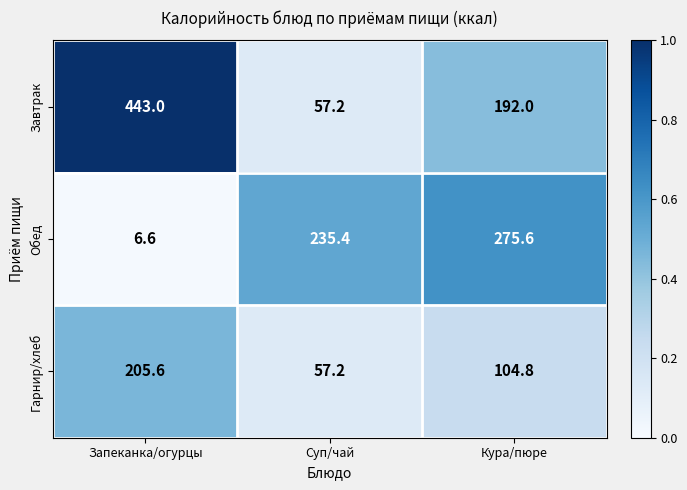

List the series in order of their overall mean, lowest first.

Гарнир/хлеб, Обед, Завтрак